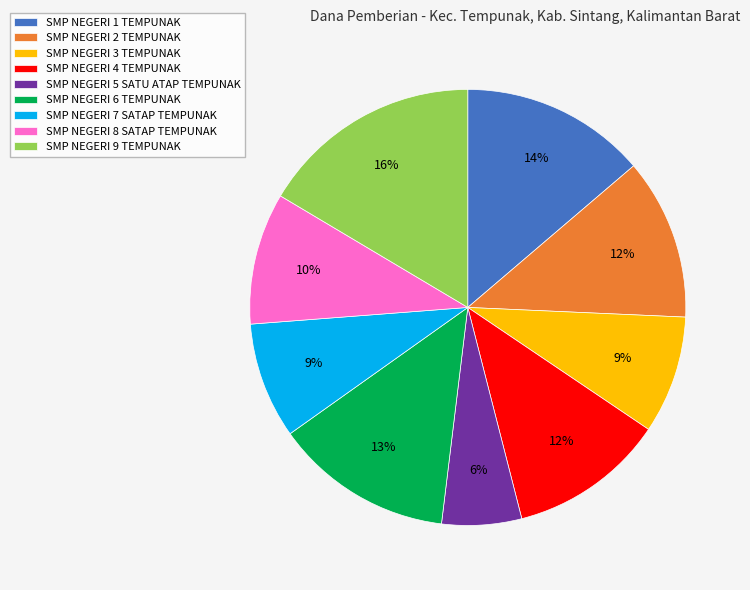

The SMP NEGERI 7 SATAP TEMPUNAK slice represents 9% of the pie. True or false?

True